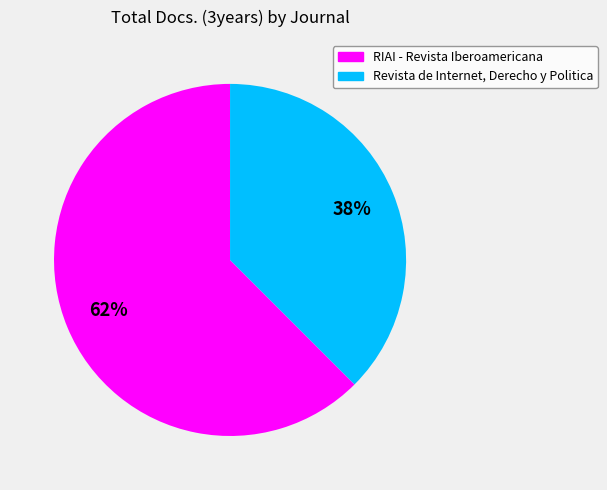

How many slices are in this pie chart?

2